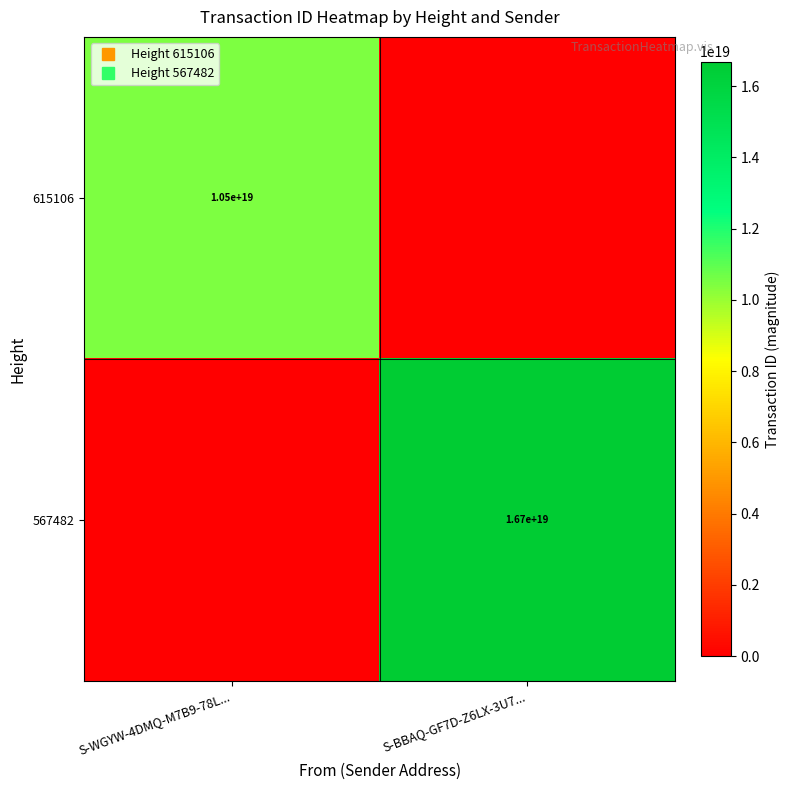

List the series in order of their overall mean, lowest first.

615106, 567482